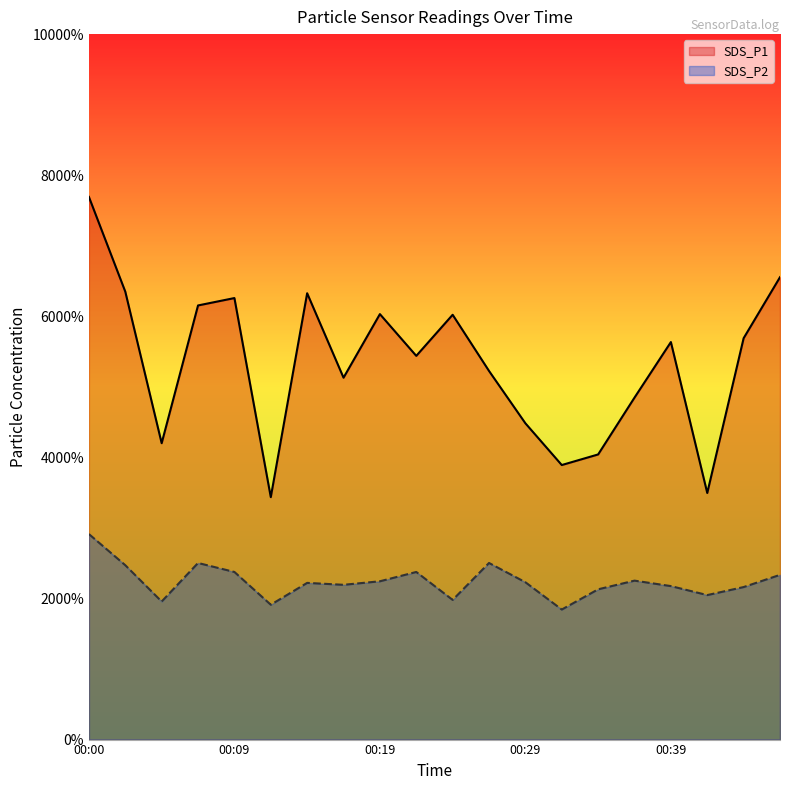

How many lines are shown in the chart?

2